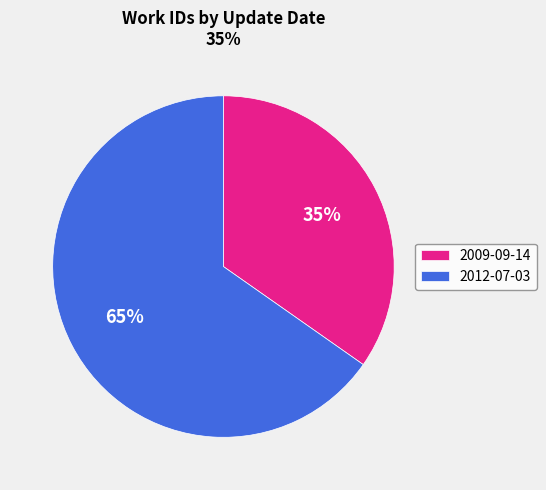

To the nearest percent, what is the average slice percentage?

50%